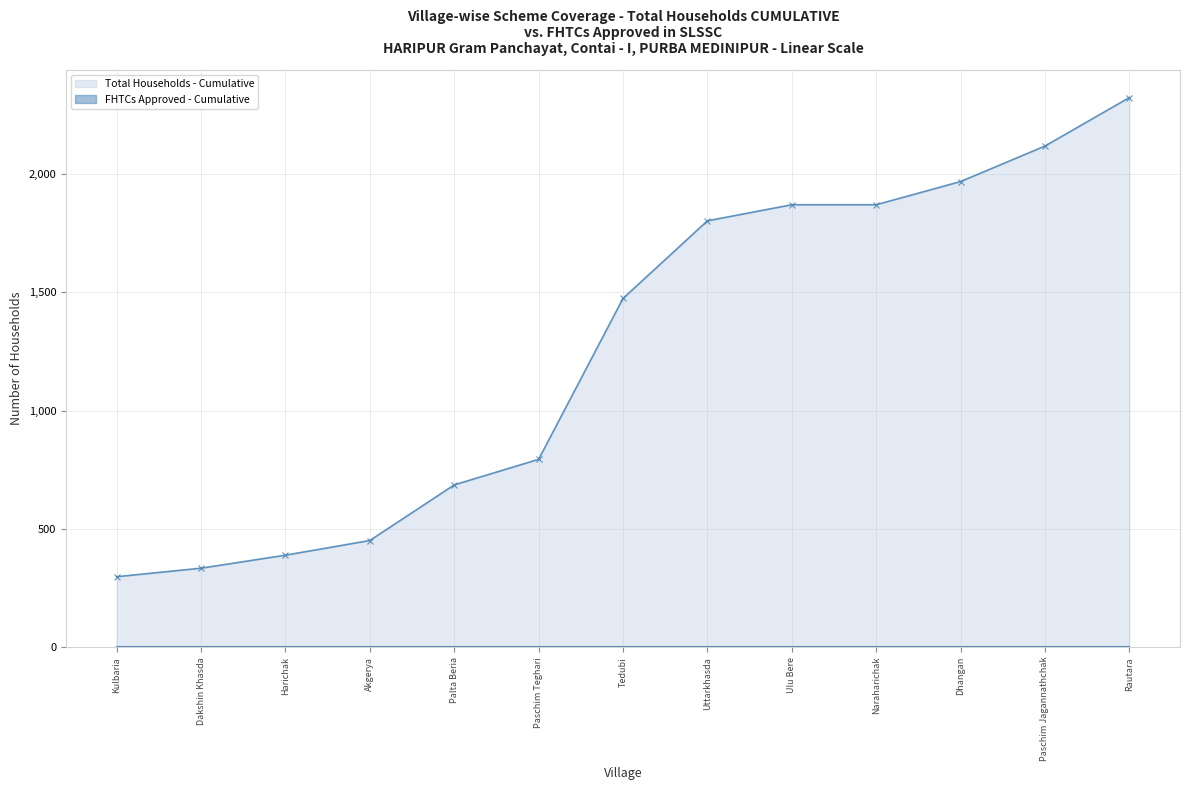

Reading left to right, extract all data points from this chart.

Total Households - Cumulative: Kulbaria=298	Dakshin Khasda=334	Harichak=389	Akgerya=451	Palta Beria=686	Paschim Teghari=794	Tedubi=1474	Uttarkhasda=1802	Ulu Bere=1870	Naraharichak=1870	Dhangan=1968	Paschim Jagannathchak=2118	Rautara=2323
FHTCs Approved - Cumulative: Kulbaria=0	Dakshin Khasda=0	Harichak=0	Akgerya=0	Palta Beria=0	Paschim Teghari=0	Tedubi=0	Uttarkhasda=0	Ulu Bere=0	Naraharichak=0	Dhangan=0	Paschim Jagannathchak=0	Rautara=0